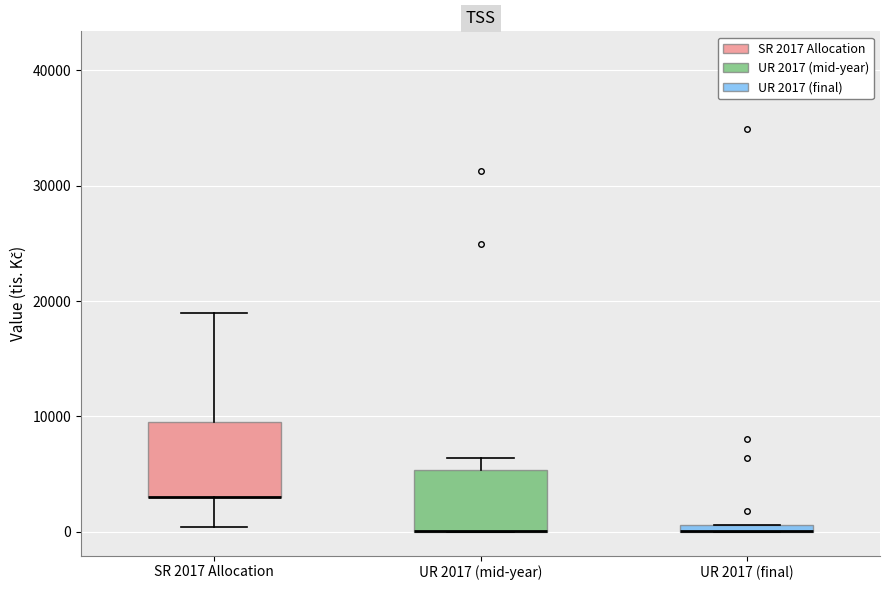

Where is the lower edge of the box for UR 2017 (final) on the y-axis? The values are not printed on the chart, so give them approximately, as read against the axis.

0